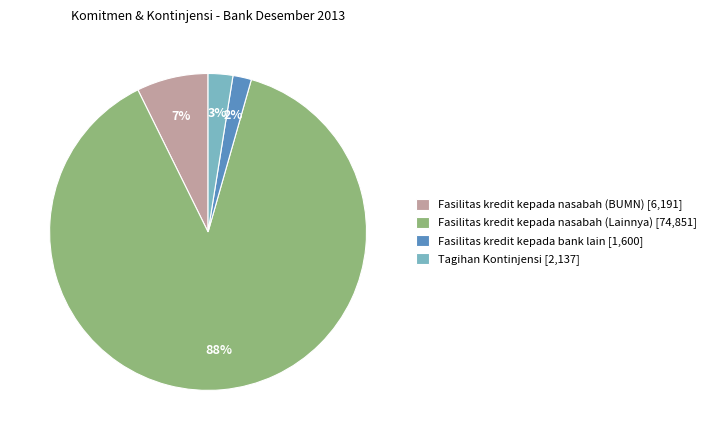

To the nearest percent, what portion does Tagihan Kontinjensi represent?

3%